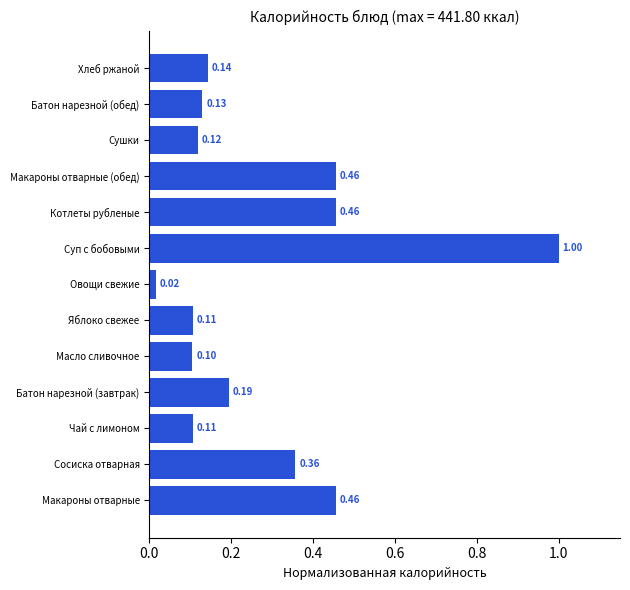

What is the sum of the values at Макароны отварные (обед) and Сосиска отварная?

0.8